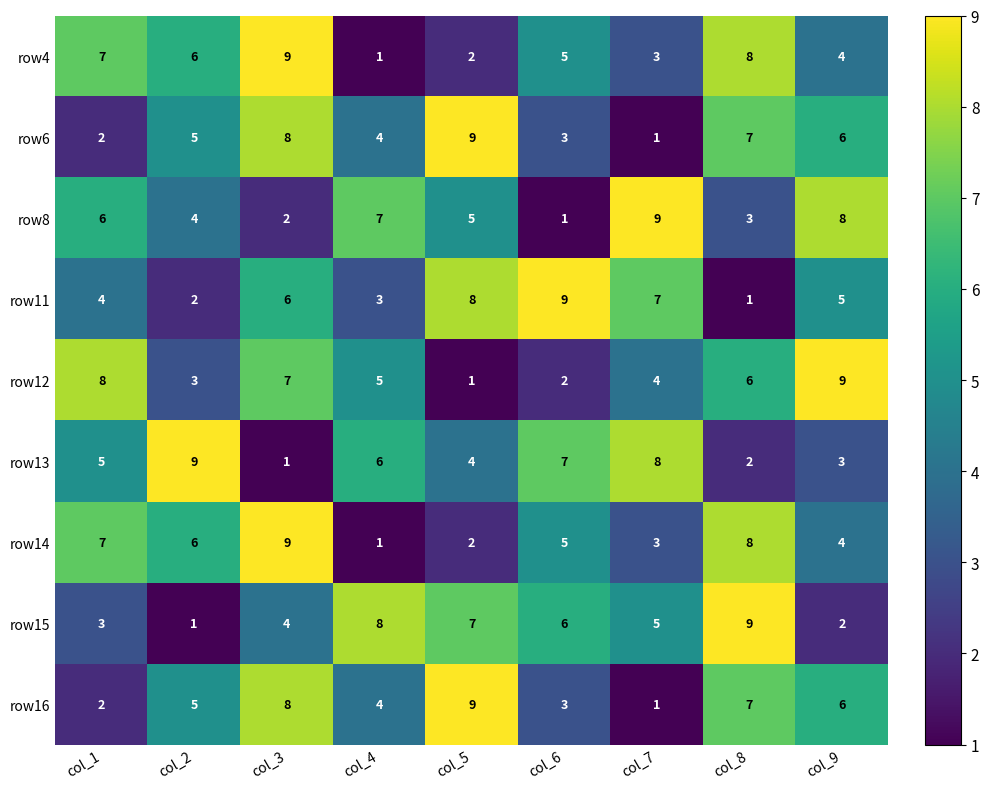

Is the value of row16 at col_3 greater than the value of row14 at col_4?

Yes